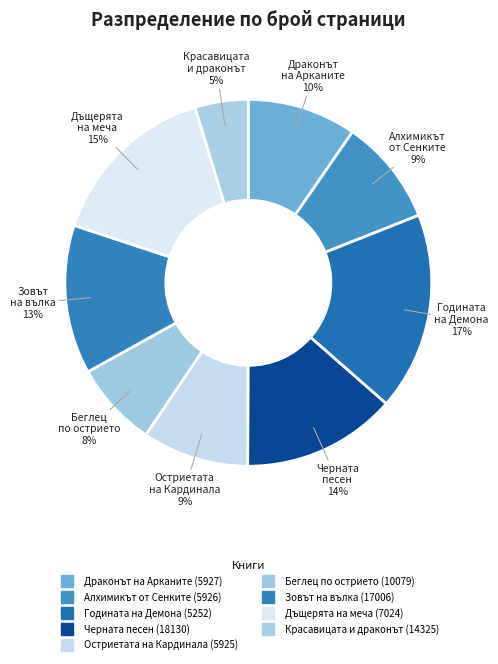

Between Дъщерята на меча (7024) and Драконът на Арканите (5927), which is larger?

Дъщерята на меча (7024)